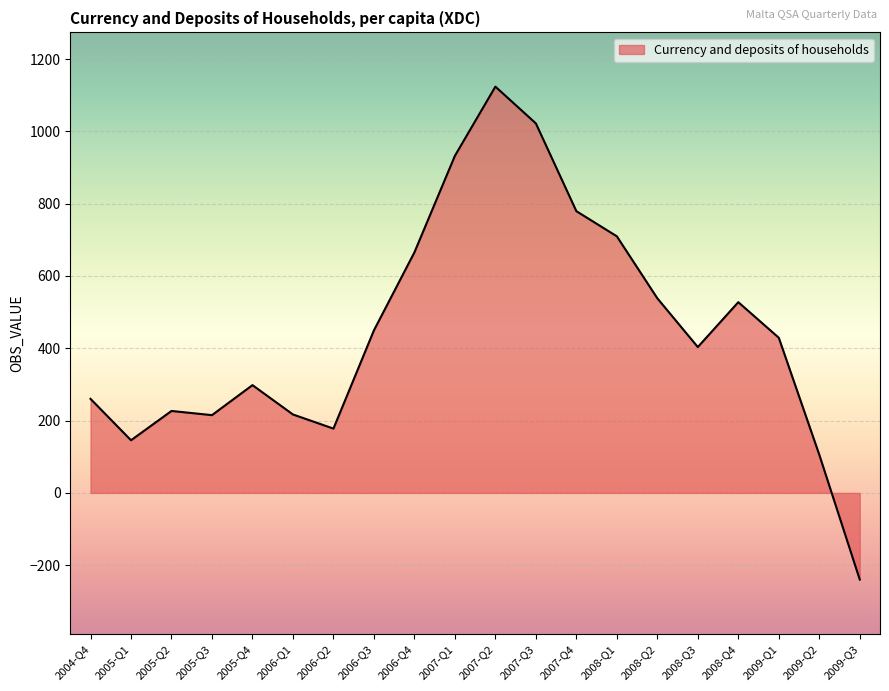

What is the difference between the maximum and minimum values?

1363.3